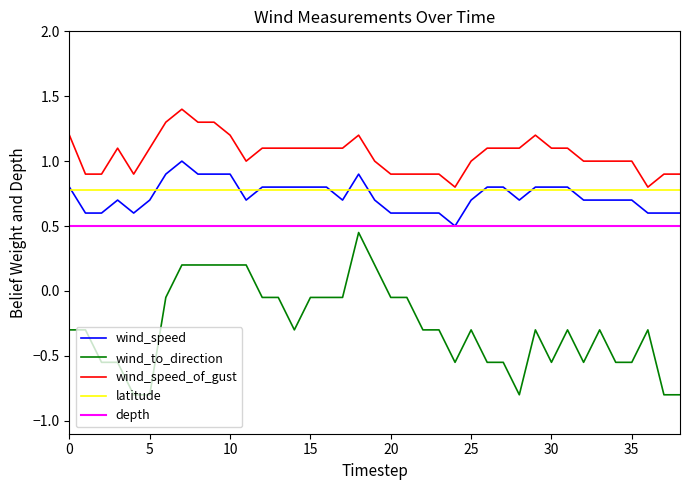

Which series has the largest range (max minus min)?

wind_to_direction